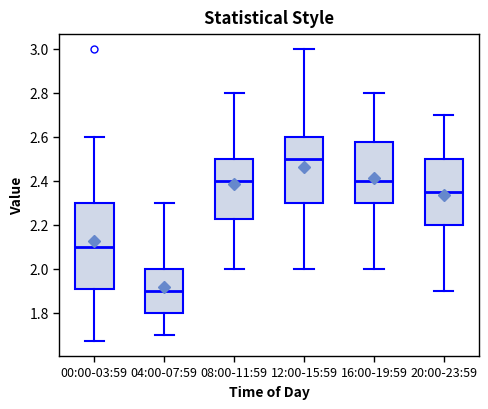

Where is the lower edge of the box for 12:00-15:59 on the y-axis? The values are not printed on the chart, so give them approximately, as read against the axis.

2.30